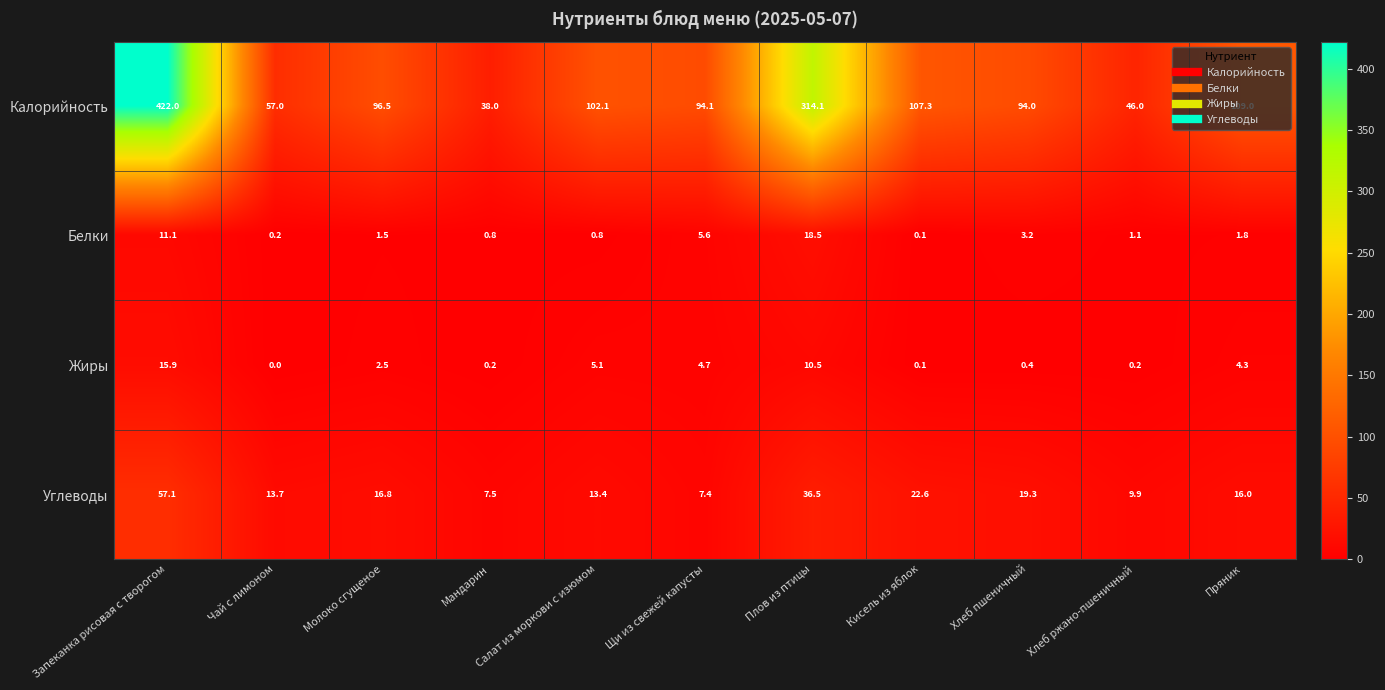

Rank the series at Молоко сгущеное from lowest to highest value.

Белки, Жиры, Углеводы, Калорийность